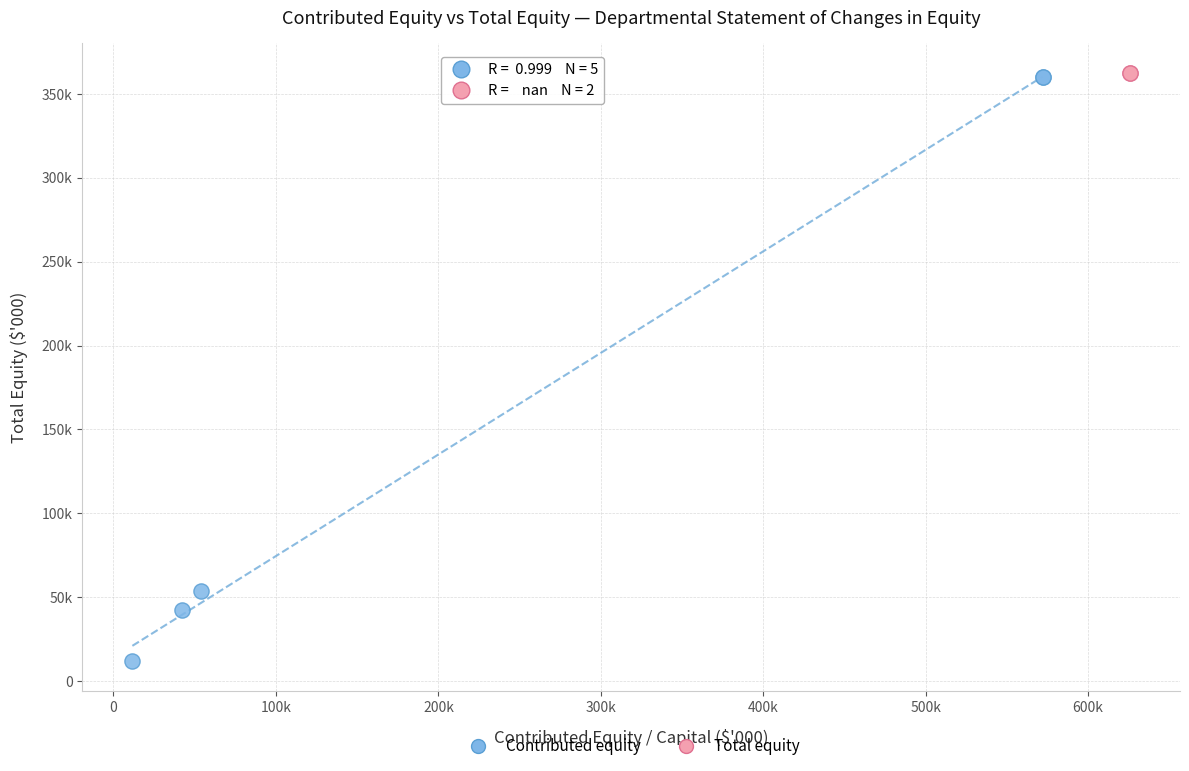

What are all the series names shown in the legend?

Contributed equity, Total equity